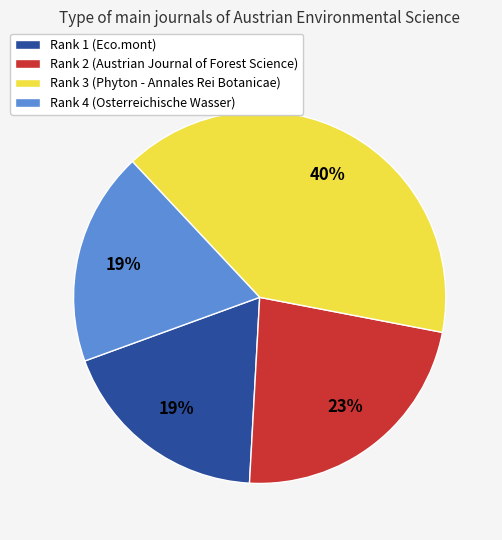

How many slices are in this pie chart?

4